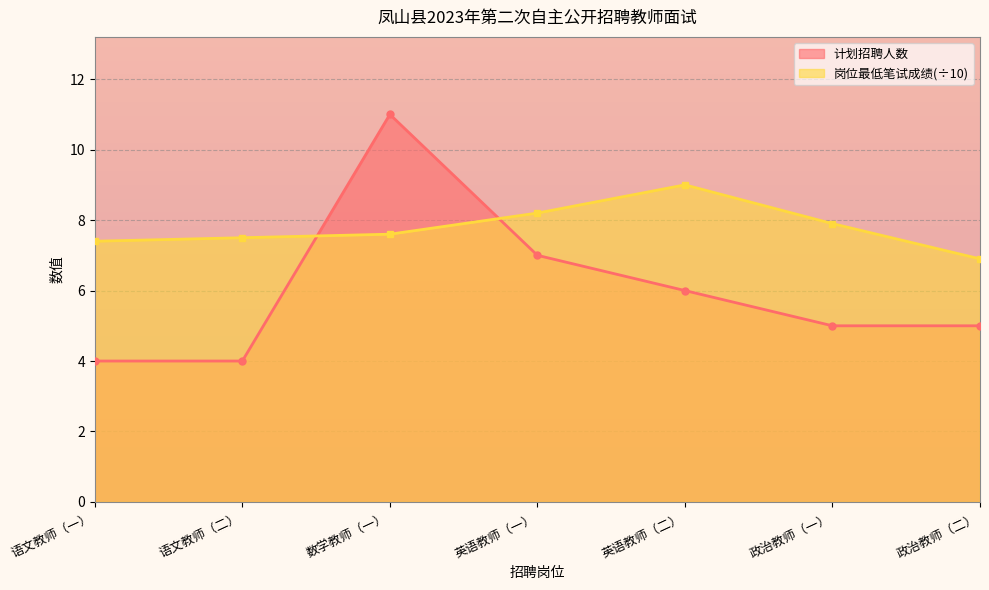

Where is 岗位最低笔试成绩 nearest to the value 7?

政治教师（二）